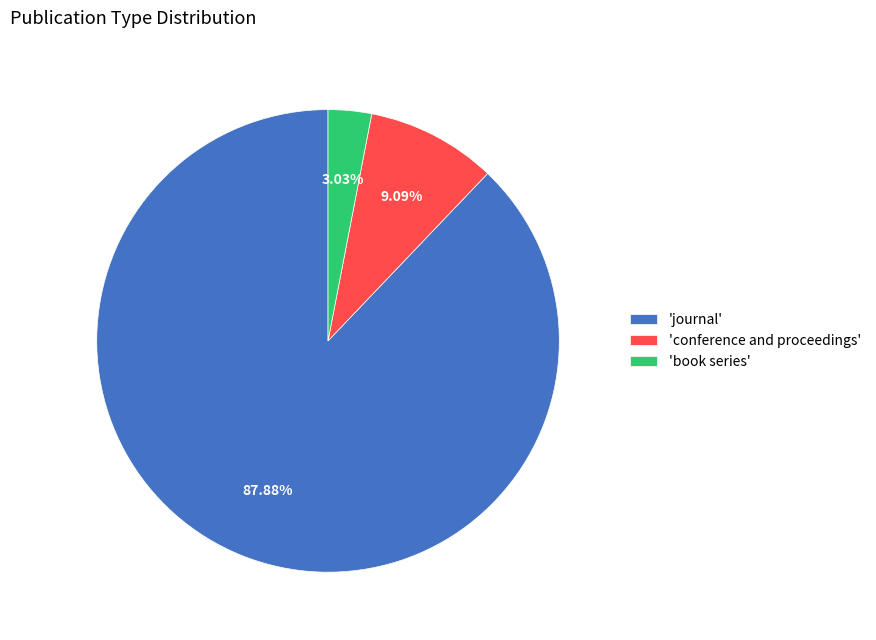

Which slice represents more than half of the pie?

'journal'